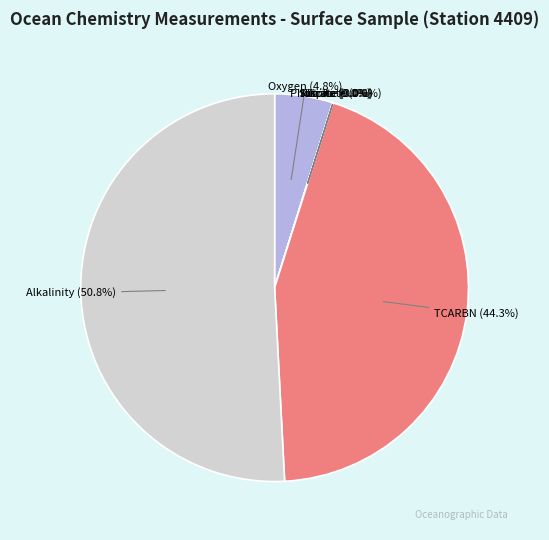

Is the sum of Alkalinity (50.8%) and Oxygen (4.8%) greater than half?

Yes